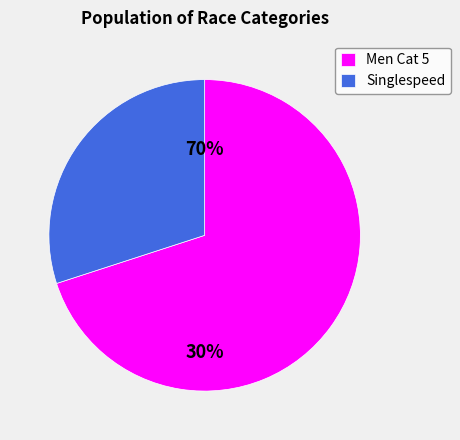

To the nearest percent, what is the combined percentage of Men Cat 5 and Singlespeed?

100%